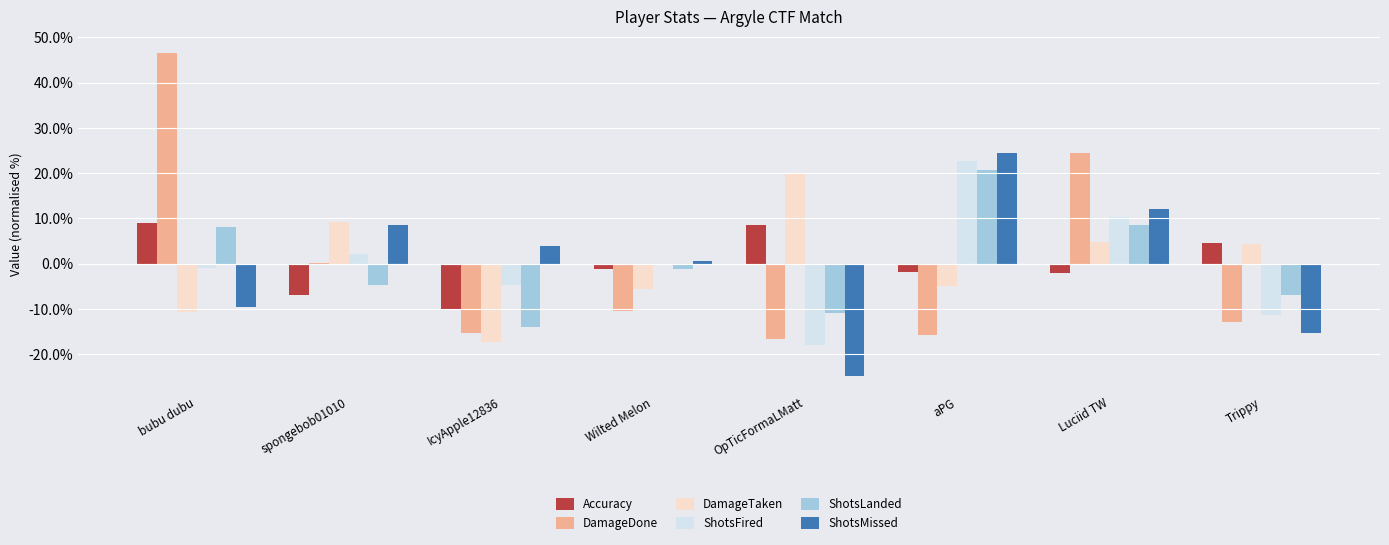

What is the difference between the DamageTaken values at spongebob01010 and aPG?

14.2